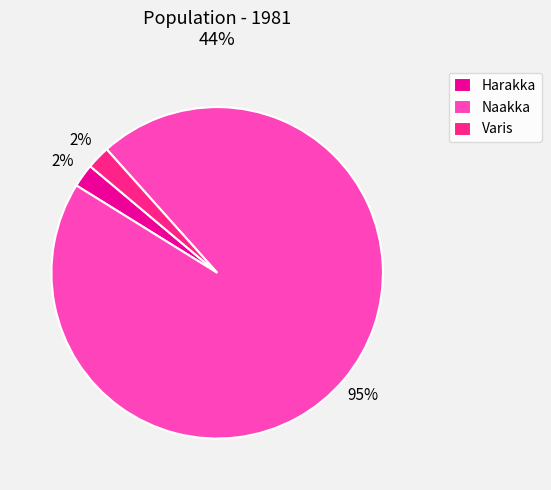

To the nearest percent, what is the combined percentage of Naakka and Harakka?

98%